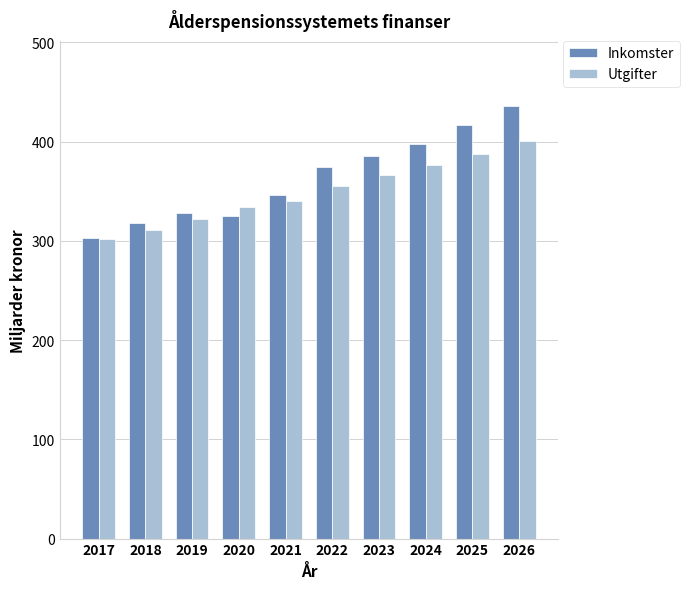

What is the difference between the highest and lowest values at 2017?

1